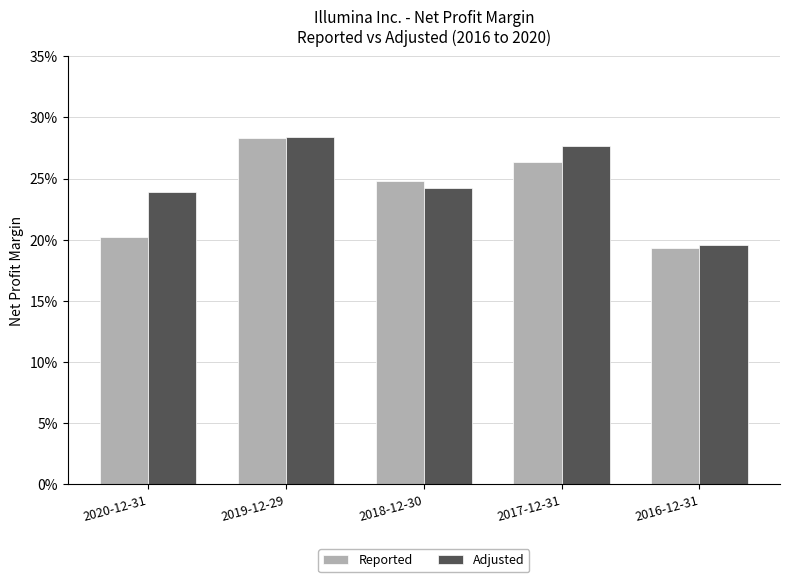

Are the bars grouped side by side (vs. stacked)?

Yes